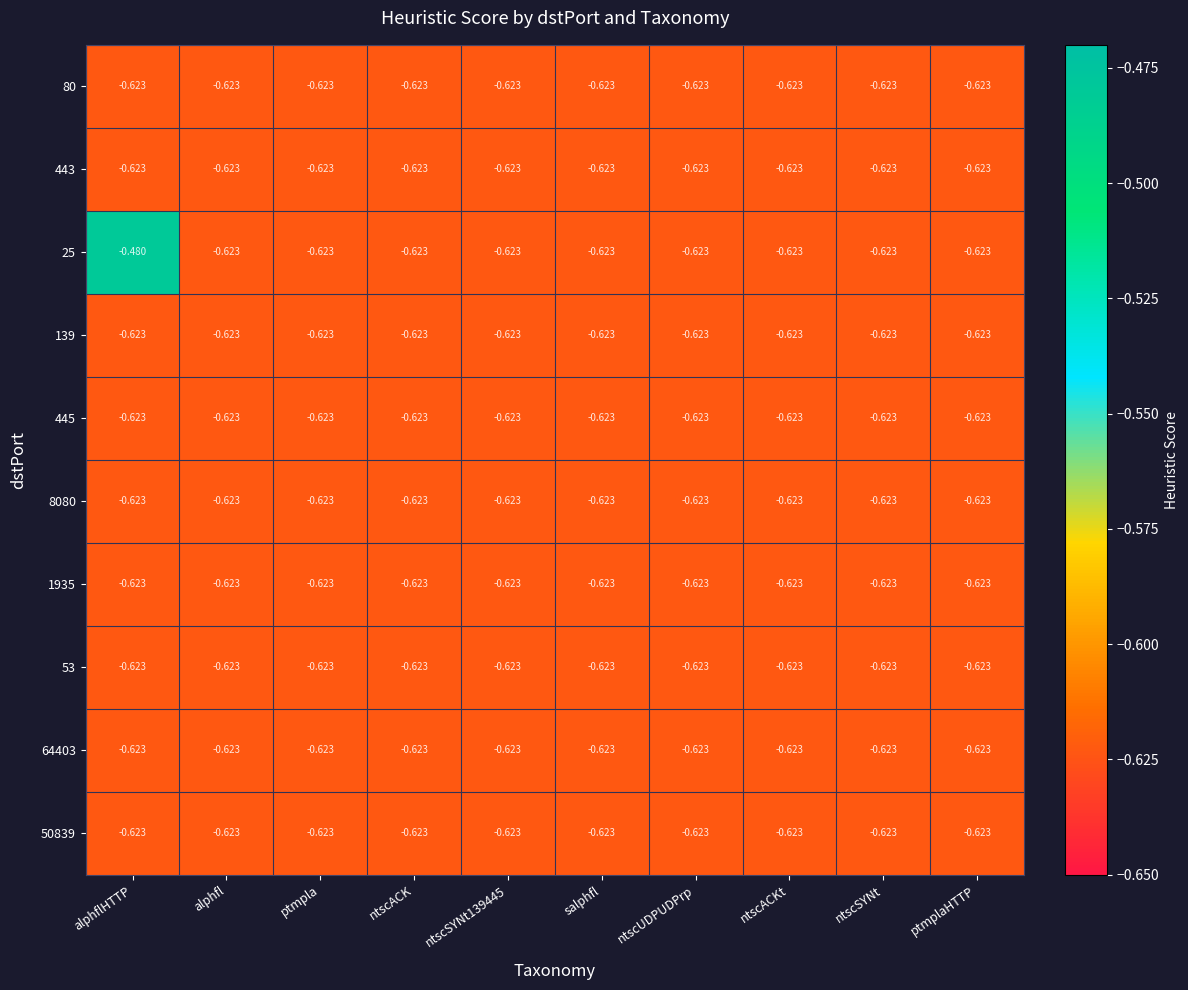

Which category has the highest value across all series?

alphflHTTP